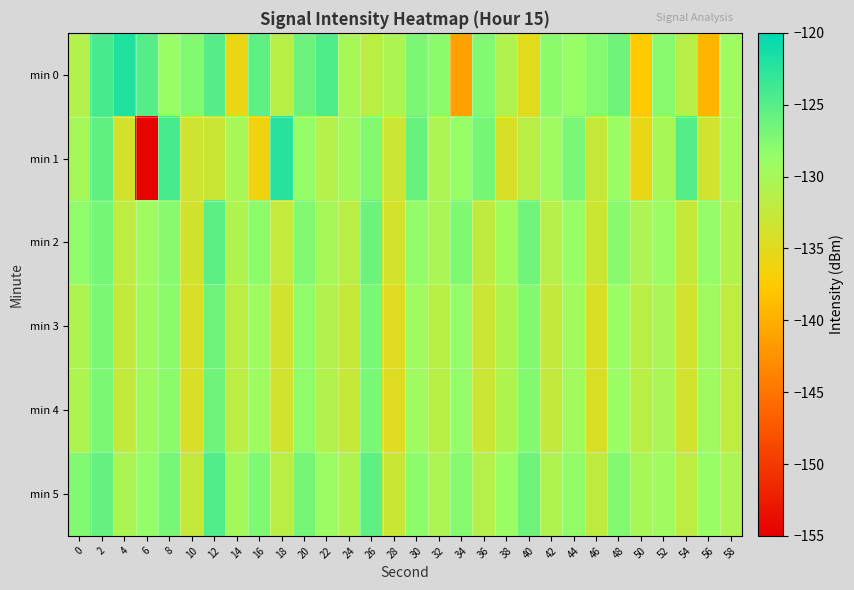

List the series in order of their peak value, highest first.

min 0, min 1, min 5, min 2, min 3, min 4